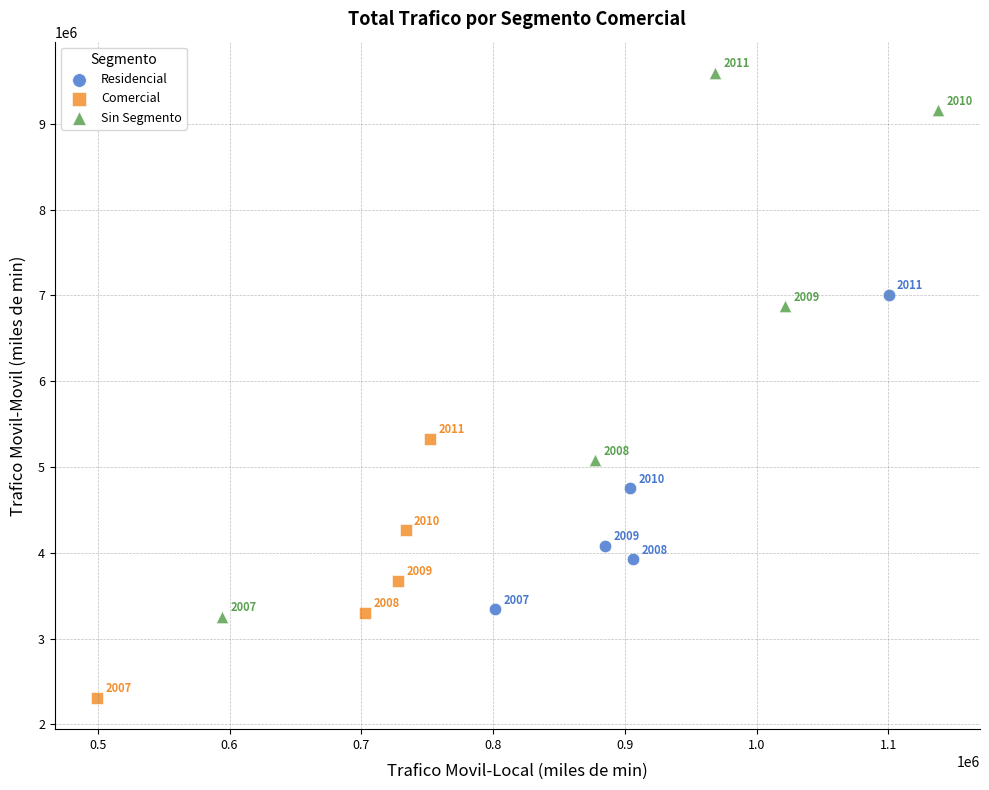

Which series reaches the maximum Y coordinate?

Sin Segmento